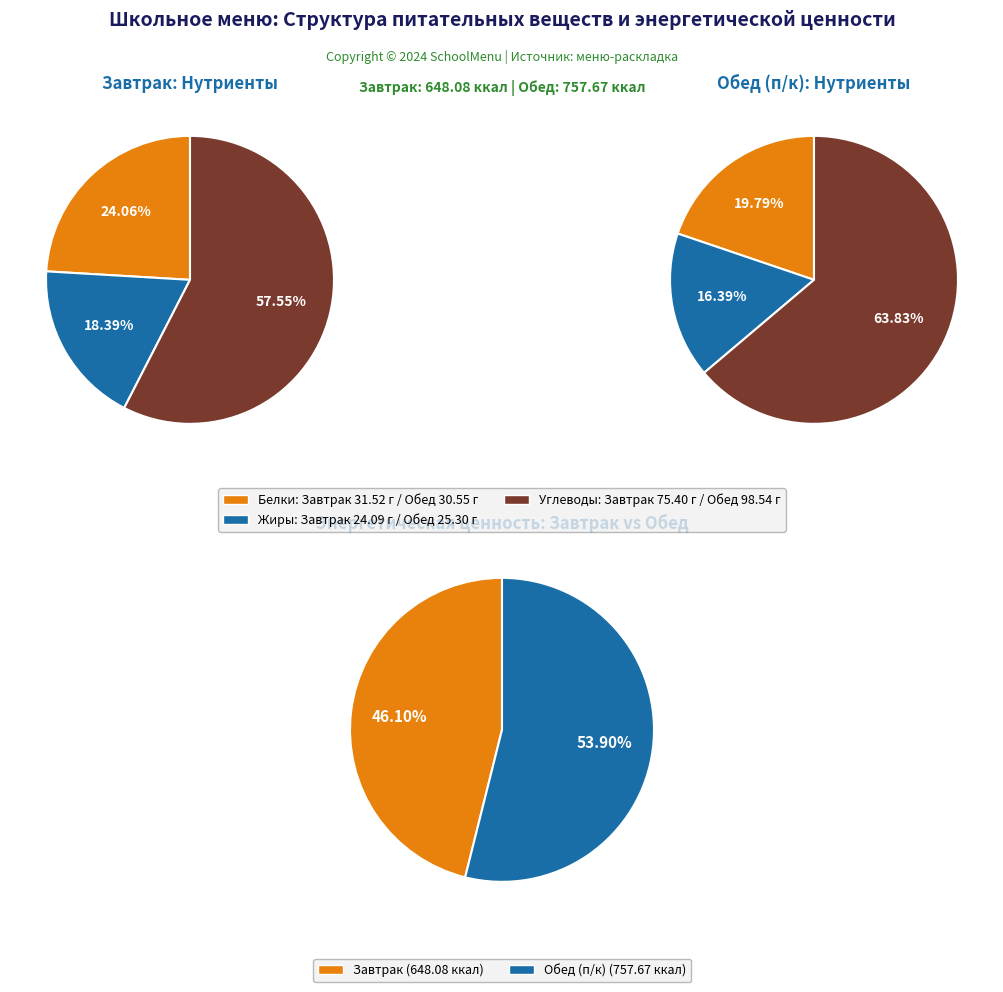

Does Завтрак represent more than half of the total?

No